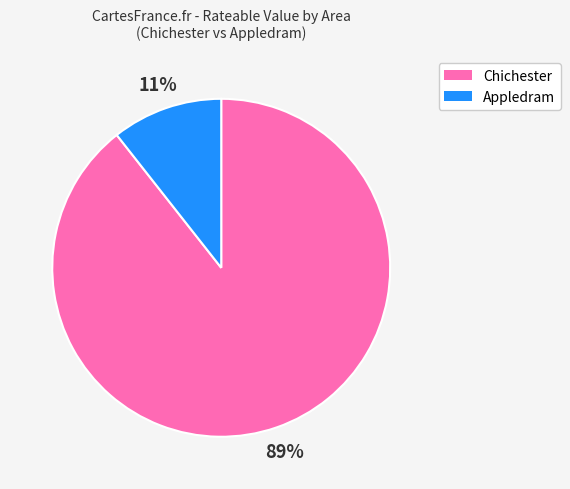

To the nearest percent, what is the combined percentage of Appledram and Chichester?

100%